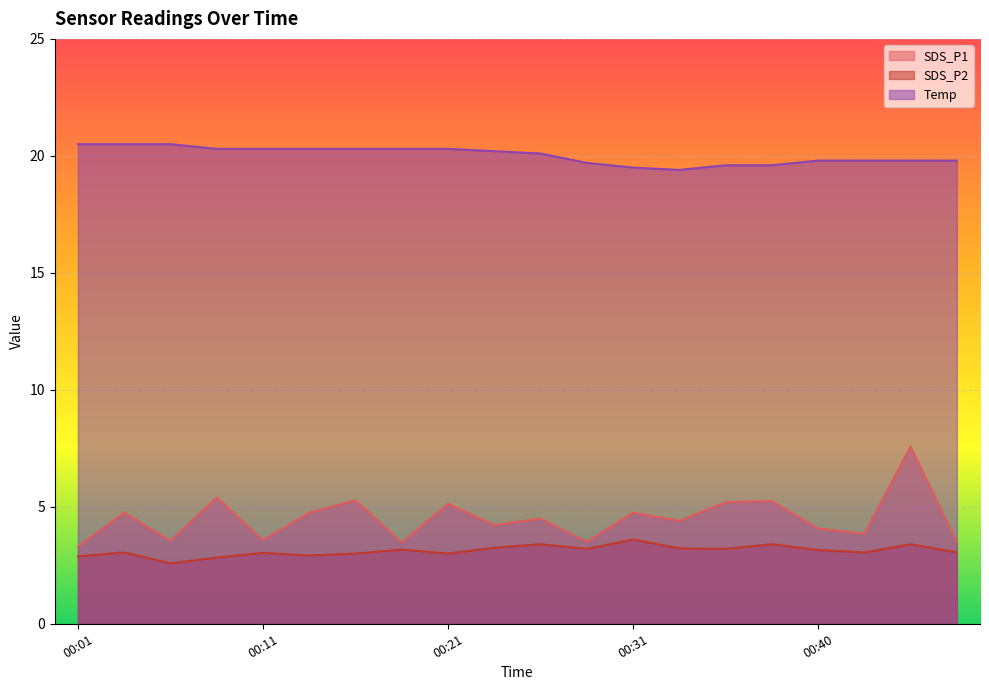

What is the average value of the Temp series?

20.0